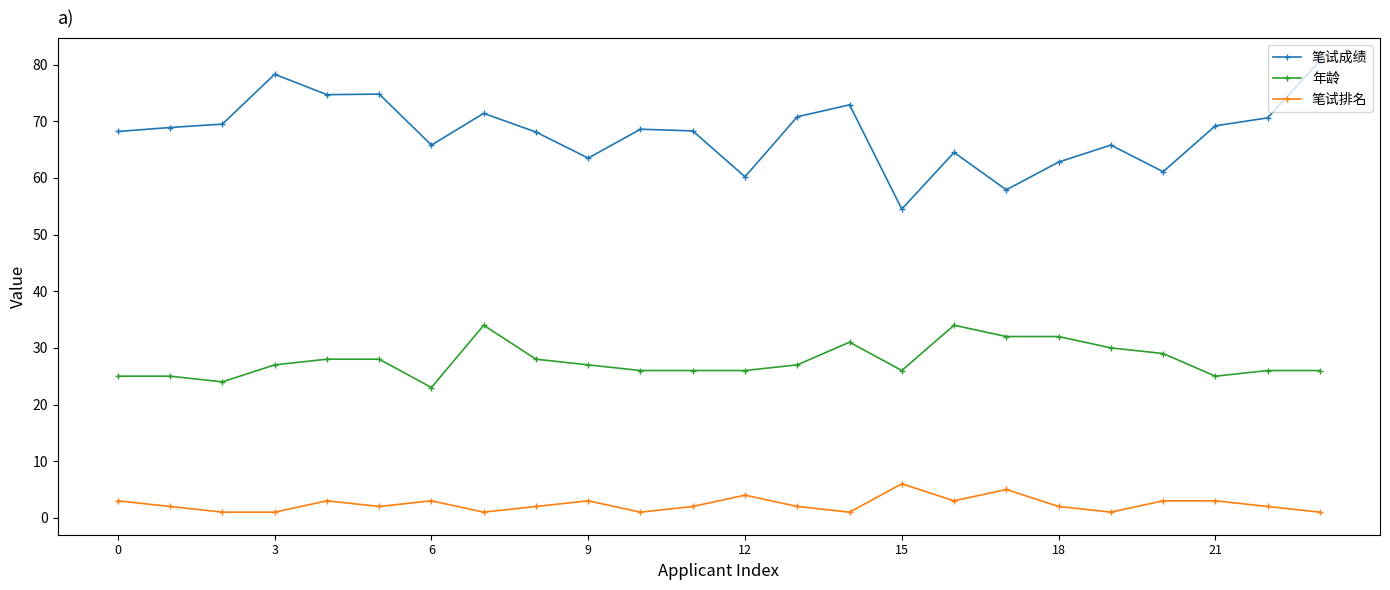

What is the value of the 笔试成绩 point at the 3rd from the left?

69.5